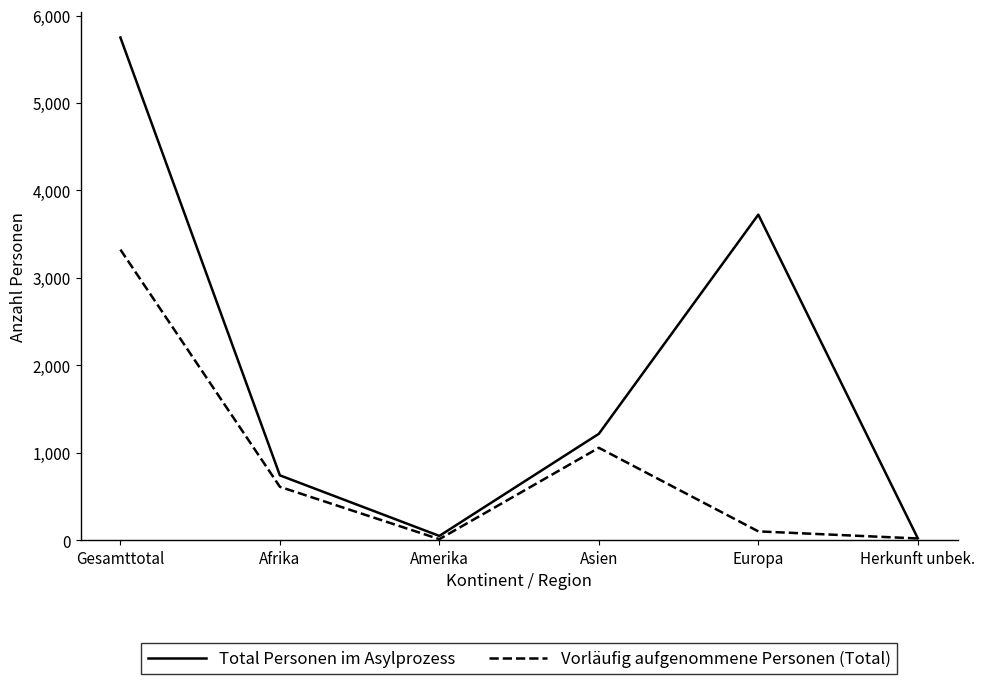

Where is the first local maximum for Total Personen im Asylprozess?

Europa